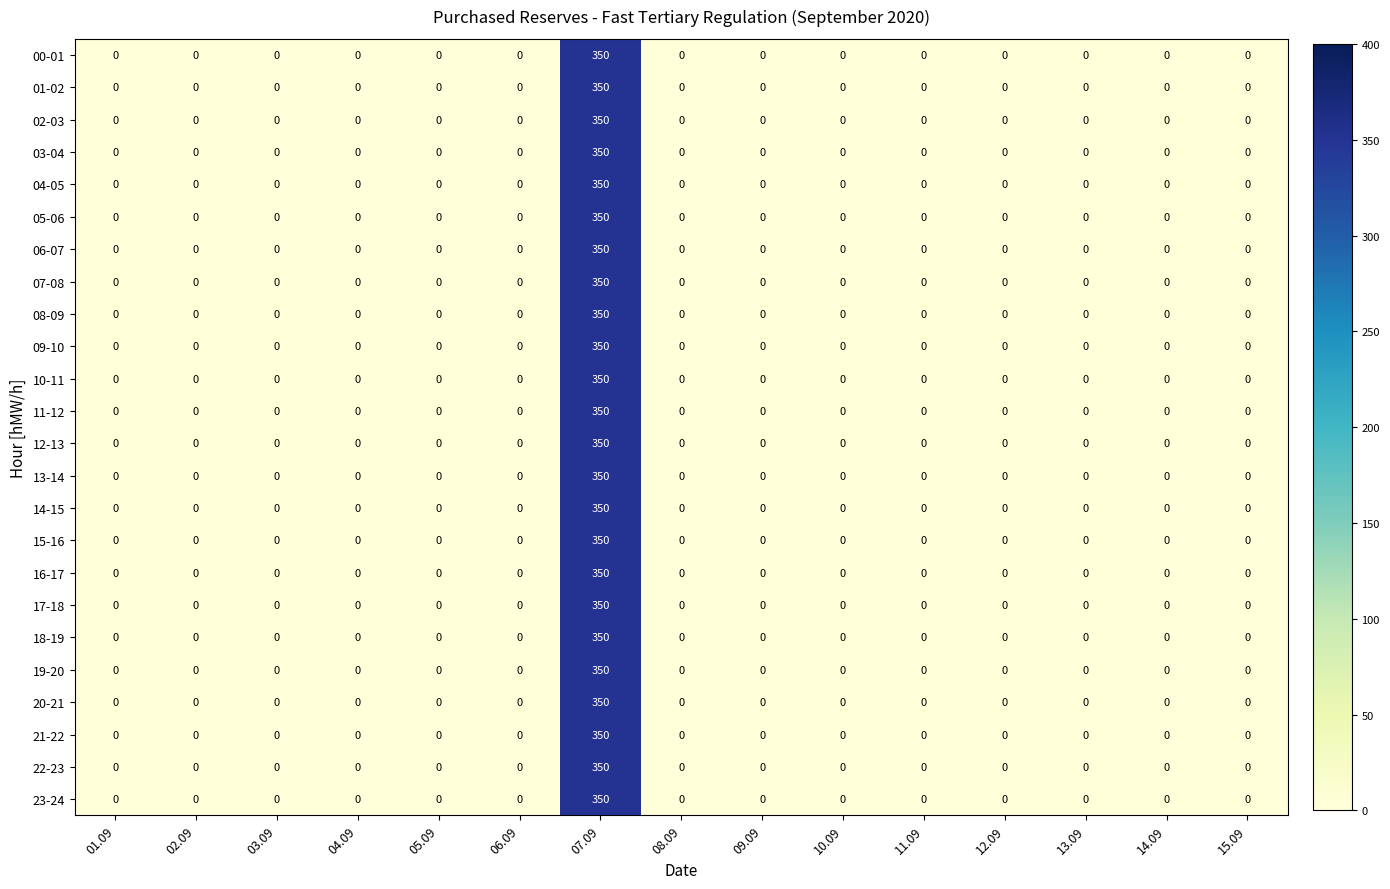

What is the greatest value displayed?

350